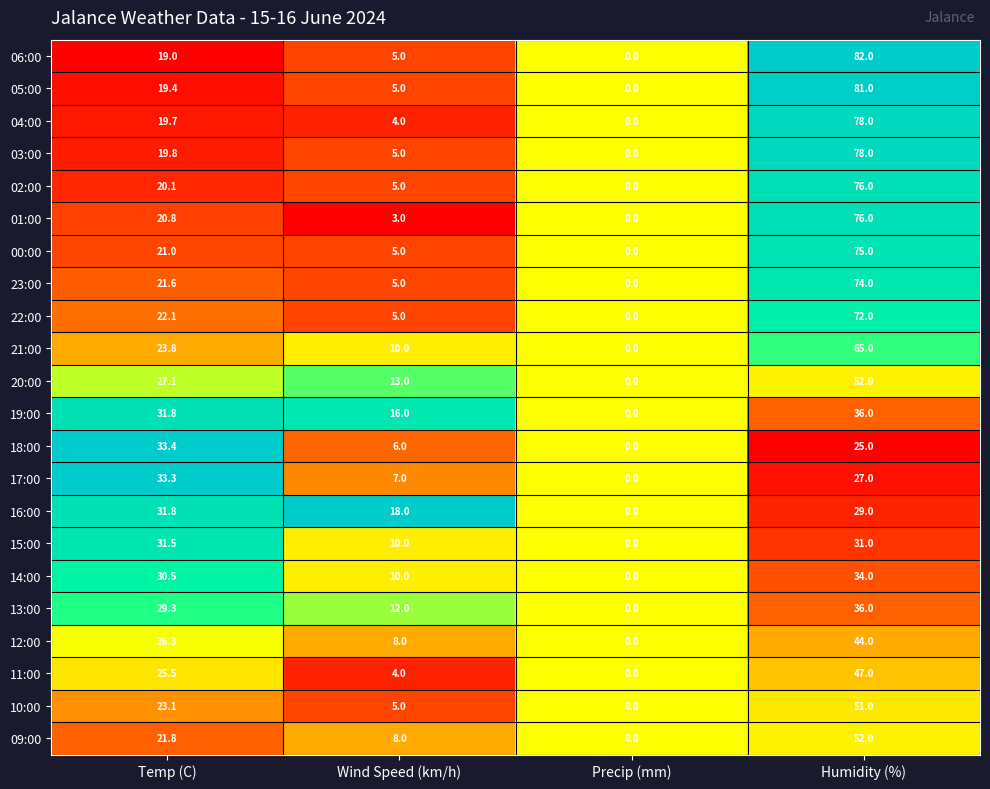

How many categories are shown in the chart?

4